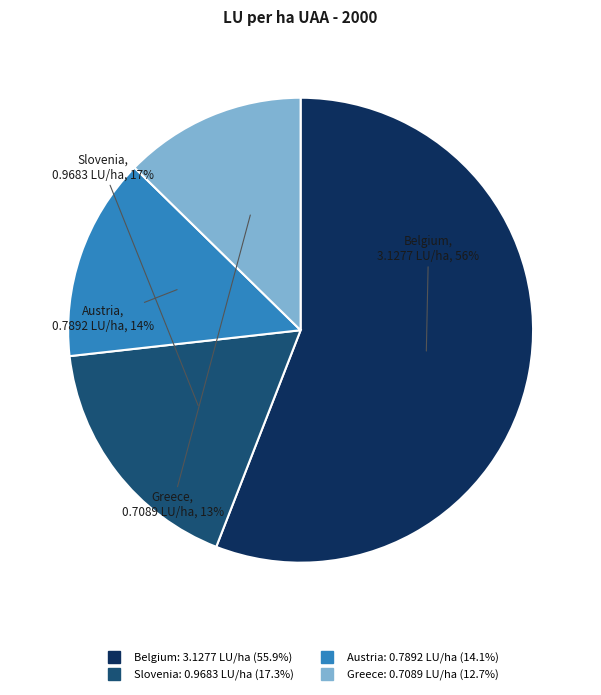

What is the largest slice in the pie chart?

Belgium